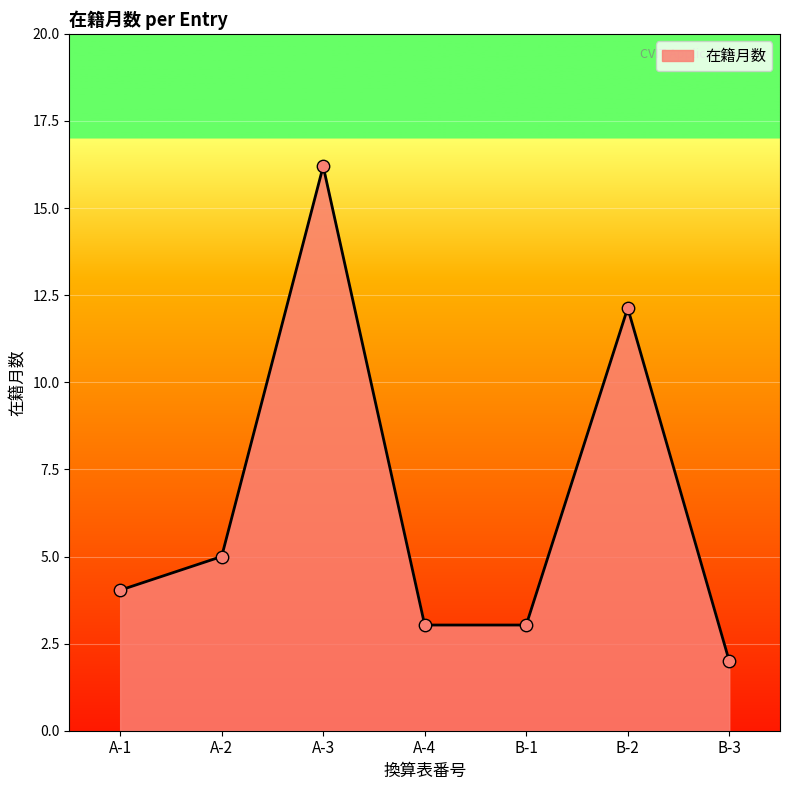

Between A-4 and A-2, which is larger?

A-2